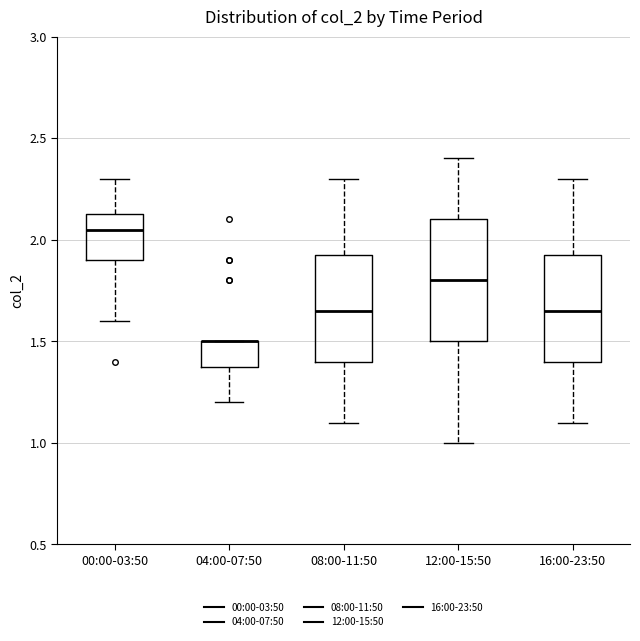

Reading left to right, read every box against the y-axis: the position of its median line, the range the box covers, and the ends of its whiskers. The values are not printed on the chart, so give them approximately, as read against the axis.

00:00-03:50: median 2.05, box 1.90 to 2.15, whiskers 1.60 to 2.30
04:00-07:50: median 1.50 (drawn on the box's upper edge), box 1.40 to 1.50, whiskers 1.20 to 1.50
08:00-11:50: median 1.65, box 1.40 to 1.95, whiskers 1.10 to 2.30
12:00-15:50: median 1.80, box 1.50 to 2.10, whiskers 1.00 to 2.40
16:00-23:50: median 1.65, box 1.40 to 1.95, whiskers 1.10 to 2.30